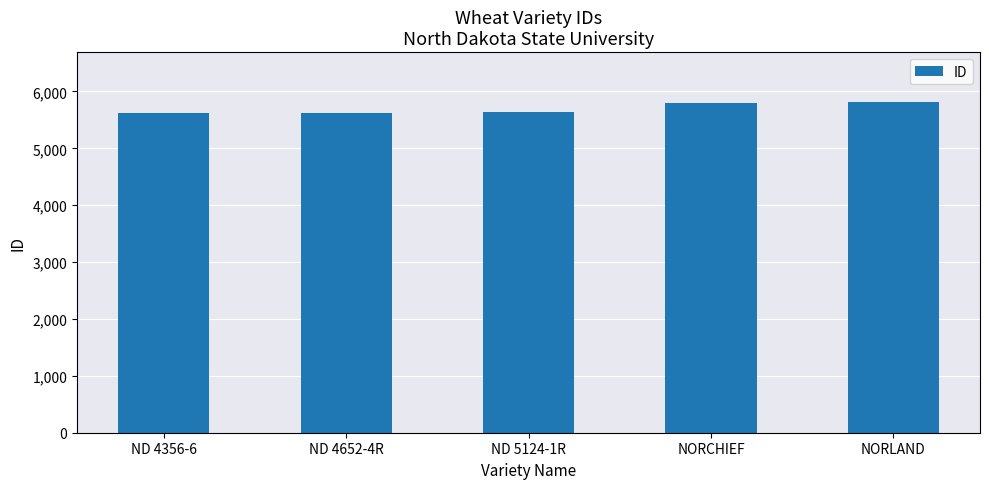

What is the sum of the values at NORLAND and ND 4652-4R?

11446